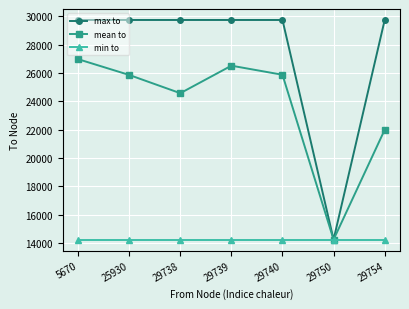

At which label is mean to closest to 20609?

29754